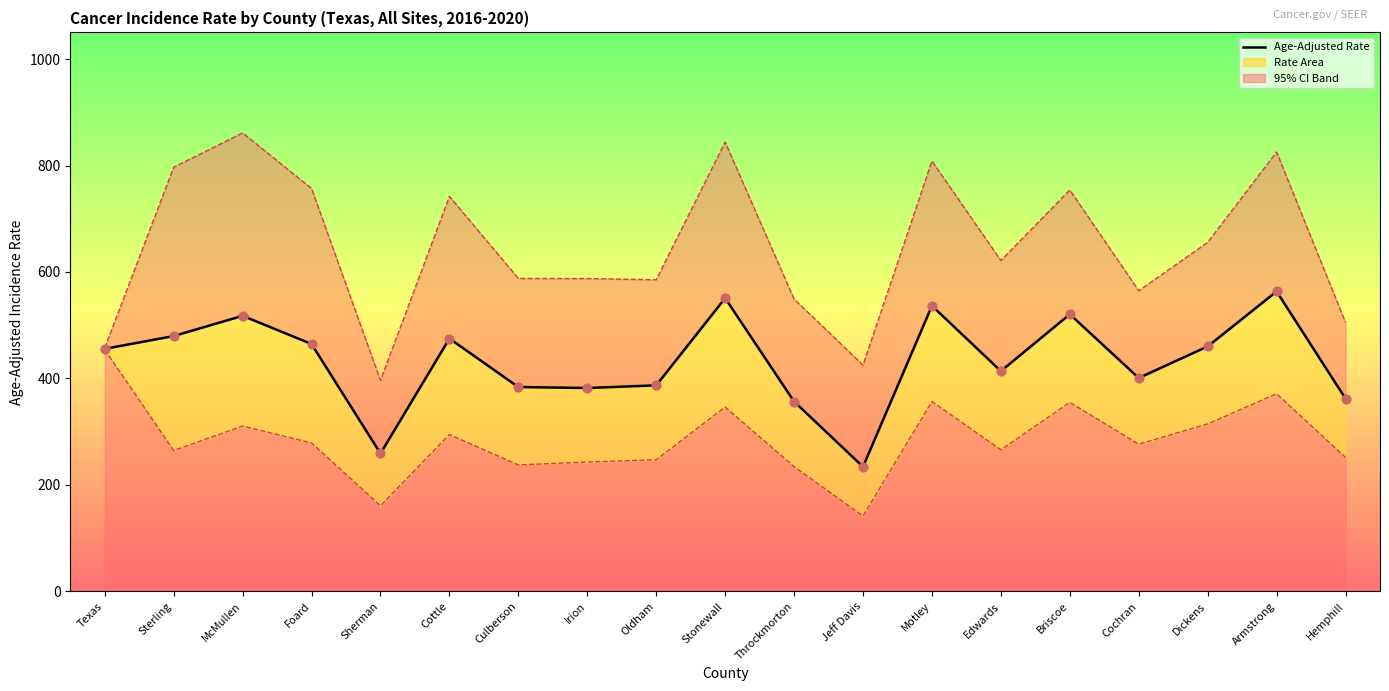

What is the change in value from Sherman to Dickens?

+201.1